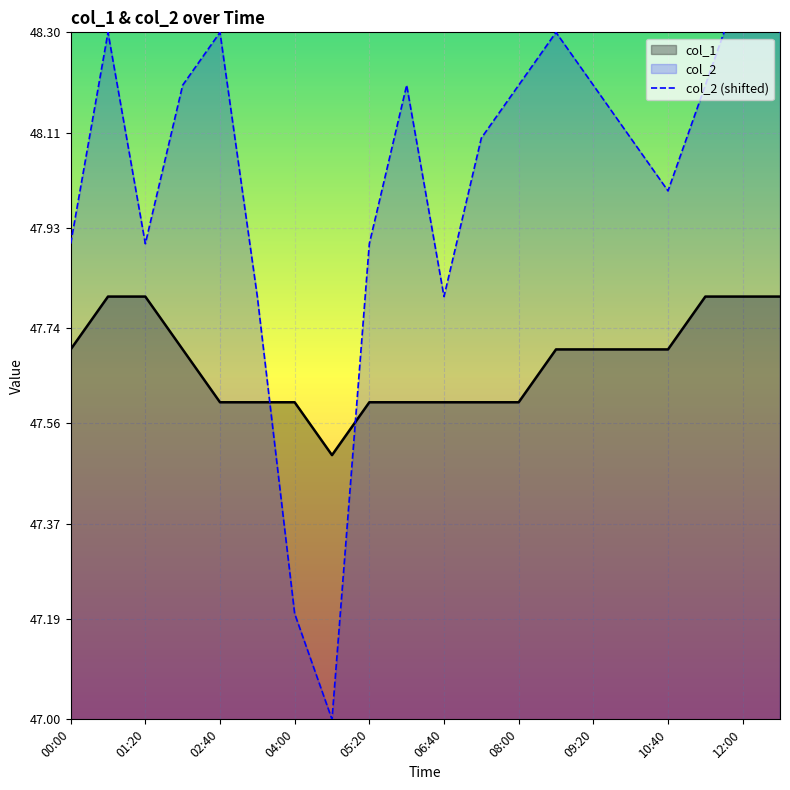

What is the spread (max minus min) of values at 00:00?

0.2